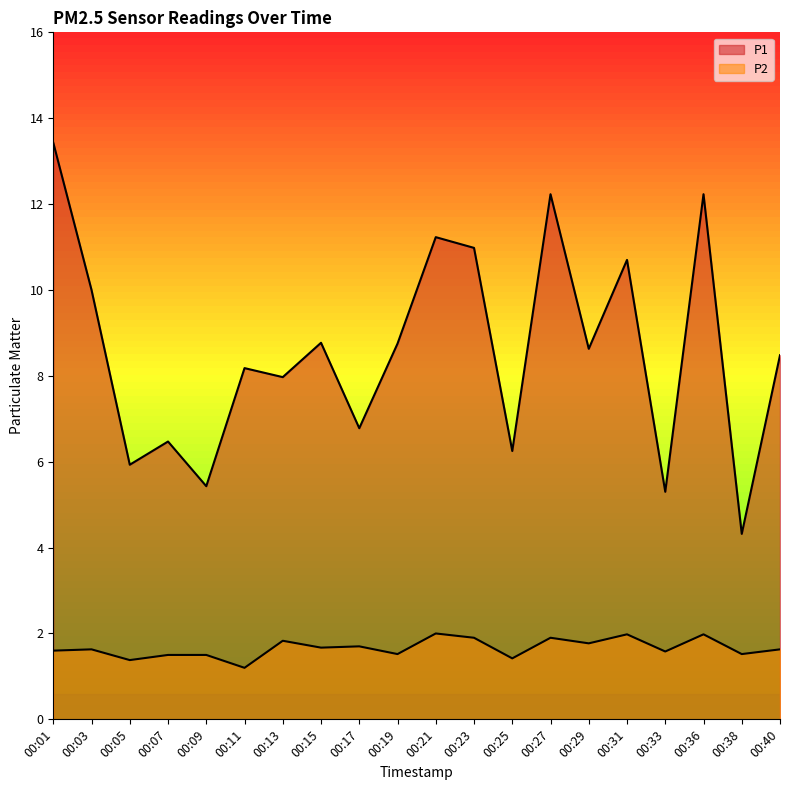

Reading left to right, extract all data points from this chart.

P1: 13.4	10.0	5.9	6.5	5.4	8.2	8.0	8.8	6.8	8.8	11.2	11.0	6.2	12.2	8.6	10.7	5.3	12.2	4.3	8.5
P2: 1.6	1.6	1.4	1.5	1.5	1.2	1.8	1.7	1.7	1.5	2.0	1.9	1.4	1.9	1.8	2.0	1.6	2.0	1.5	1.6